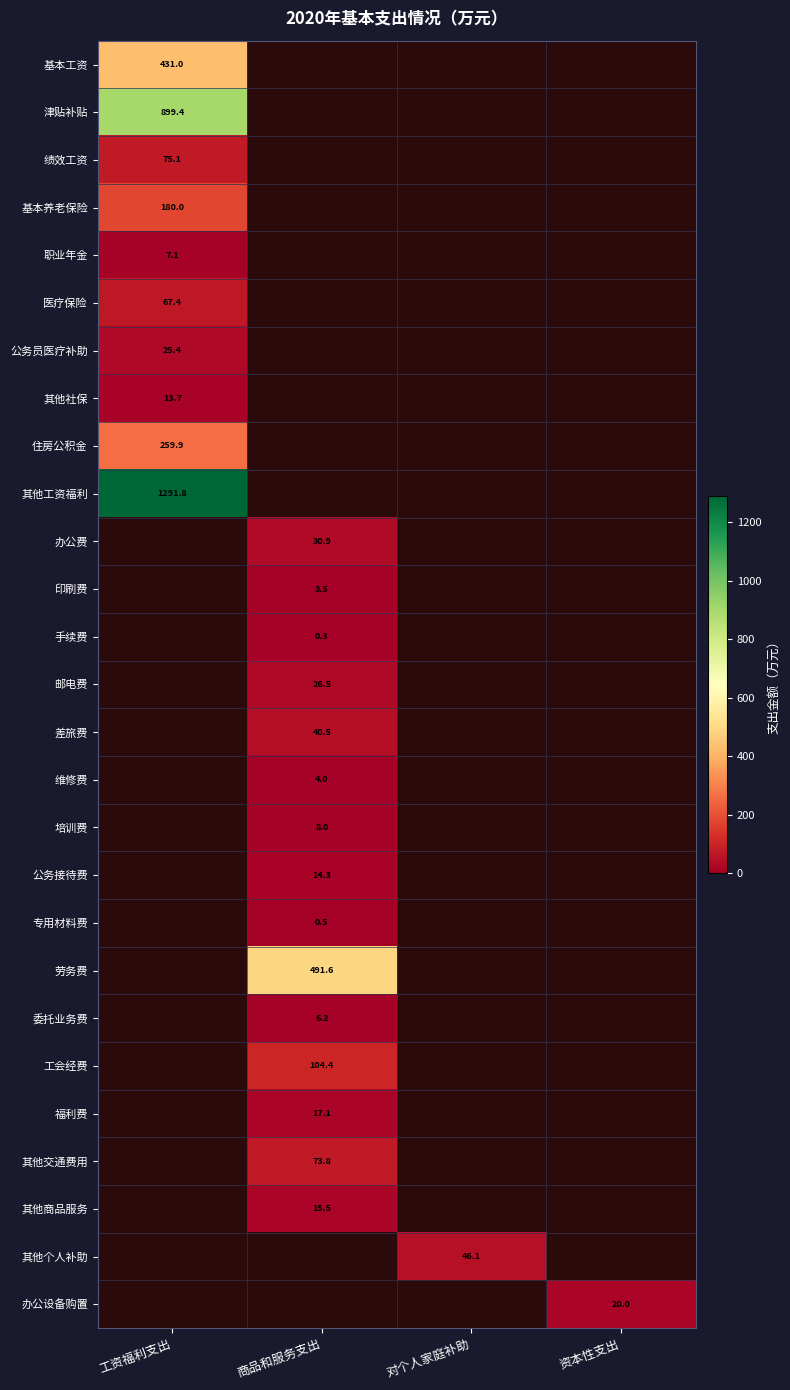

Which category has the highest value across all series?

工资福利支出